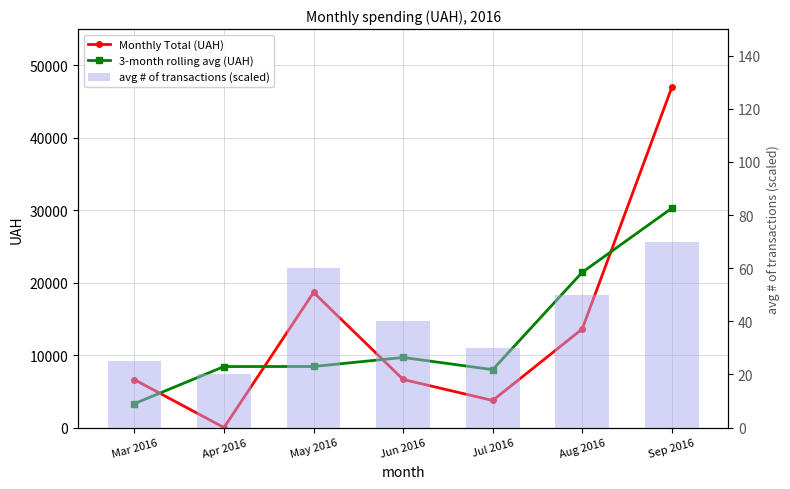

What position from the left is May 2016?

3